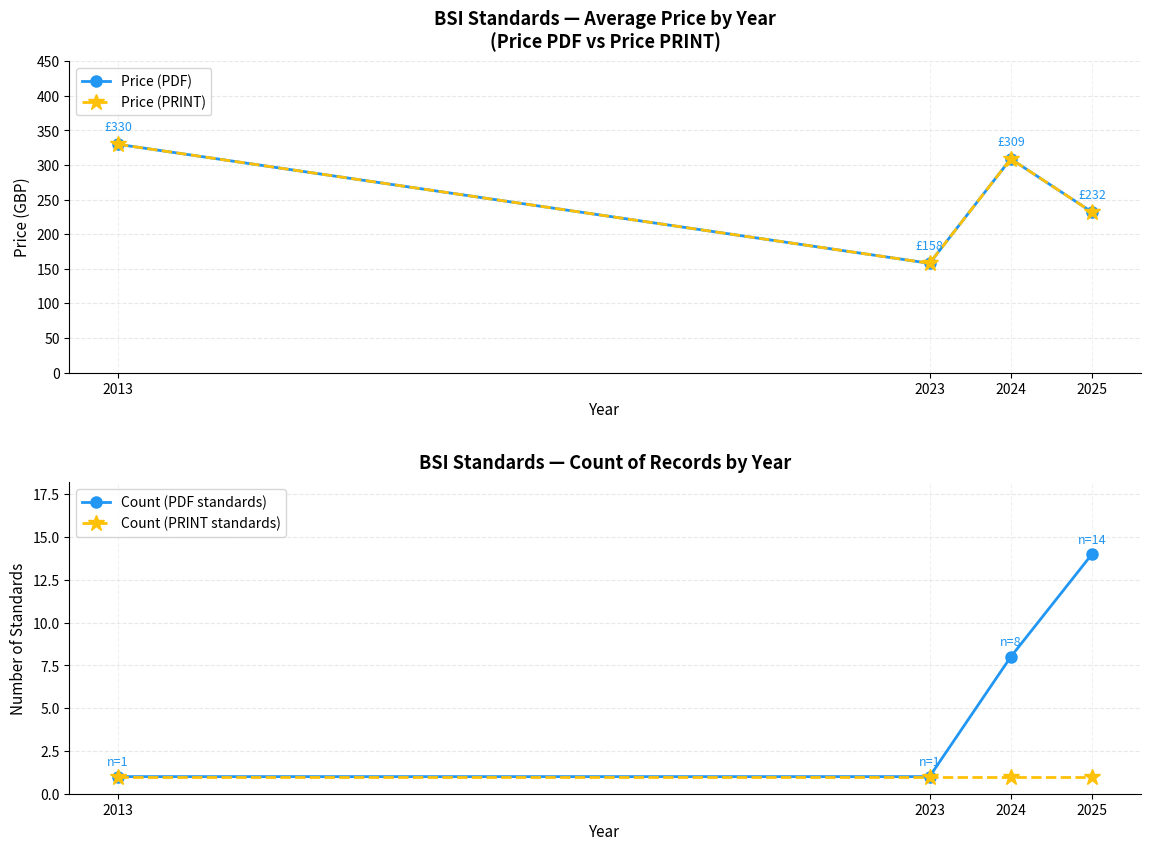

True or false: Price (PRINT) and Count (PDF standards) cross at least once.

False